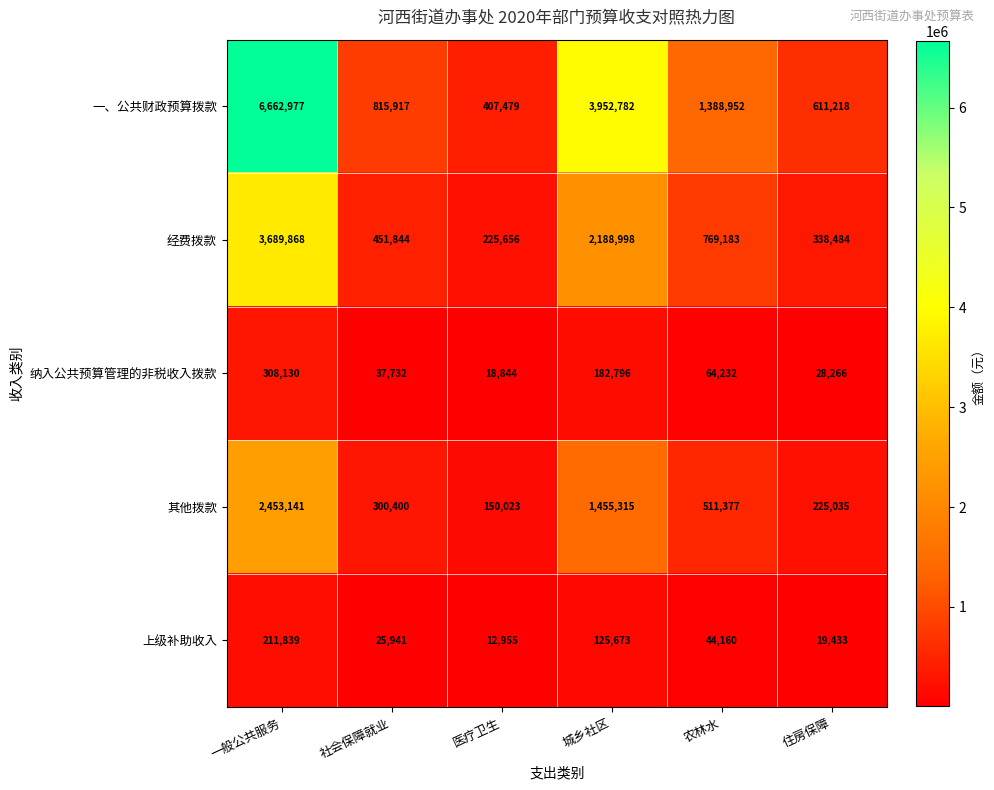

True or false: 其他拨款 has a value of 1455315 at 城乡社区.

True